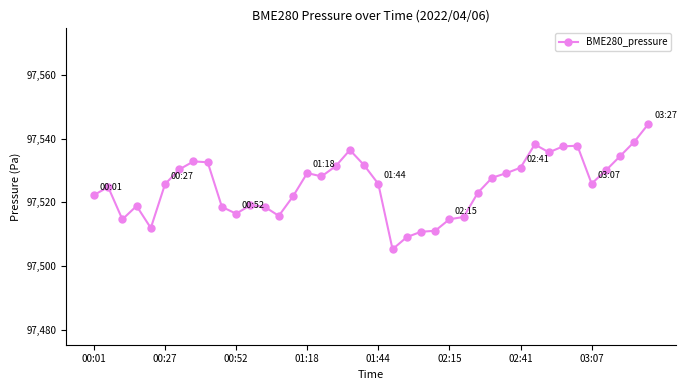

True or false: the data has more than 1 interior local peaks.

True